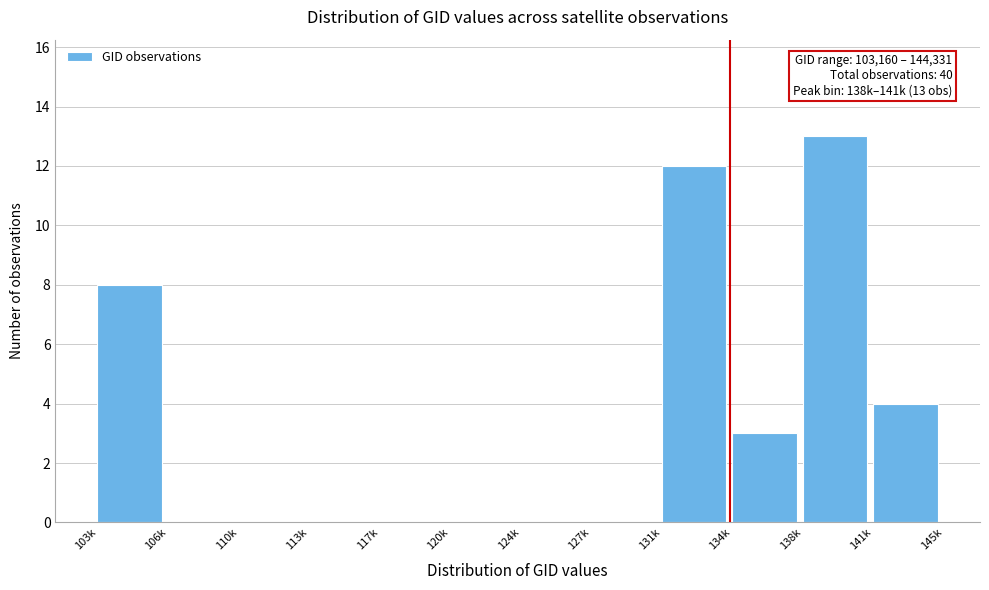

Reading left to right, what are all the values shown in this chart?

103k=8	106k=0	110k=0	113k=0	117k=0	120k=0	124k=0	127k=0	131k=12	134k=3	138k=13	141k=4